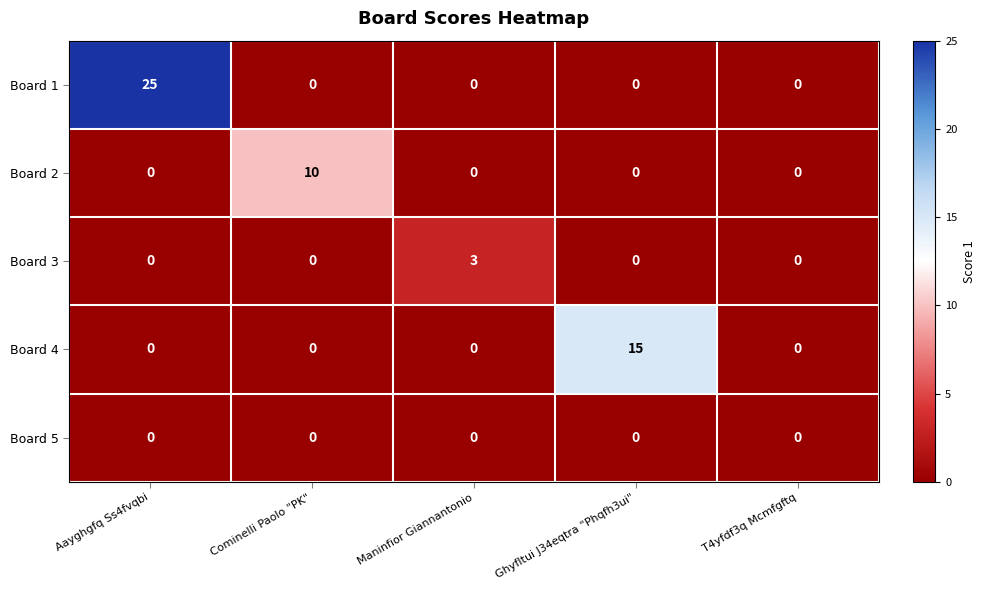

Reading right to left, list all the values displayed in this chart.

Board 1: T4yfdf3q Mcmfgftq=0	Ghyfltui J34eqtra "Phqfh3ui"=0	Maninfior Giannantonio=0	Cominelli Paolo "PK"=0	Aayghgfq Ss4fvqbi=25
Board 2: T4yfdf3q Mcmfgftq=0	Ghyfltui J34eqtra "Phqfh3ui"=0	Maninfior Giannantonio=0	Cominelli Paolo "PK"=10	Aayghgfq Ss4fvqbi=0
Board 3: T4yfdf3q Mcmfgftq=0	Ghyfltui J34eqtra "Phqfh3ui"=0	Maninfior Giannantonio=3	Cominelli Paolo "PK"=0	Aayghgfq Ss4fvqbi=0
Board 4: T4yfdf3q Mcmfgftq=0	Ghyfltui J34eqtra "Phqfh3ui"=15	Maninfior Giannantonio=0	Cominelli Paolo "PK"=0	Aayghgfq Ss4fvqbi=0
Board 5: T4yfdf3q Mcmfgftq=0	Ghyfltui J34eqtra "Phqfh3ui"=0	Maninfior Giannantonio=0	Cominelli Paolo "PK"=0	Aayghgfq Ss4fvqbi=0